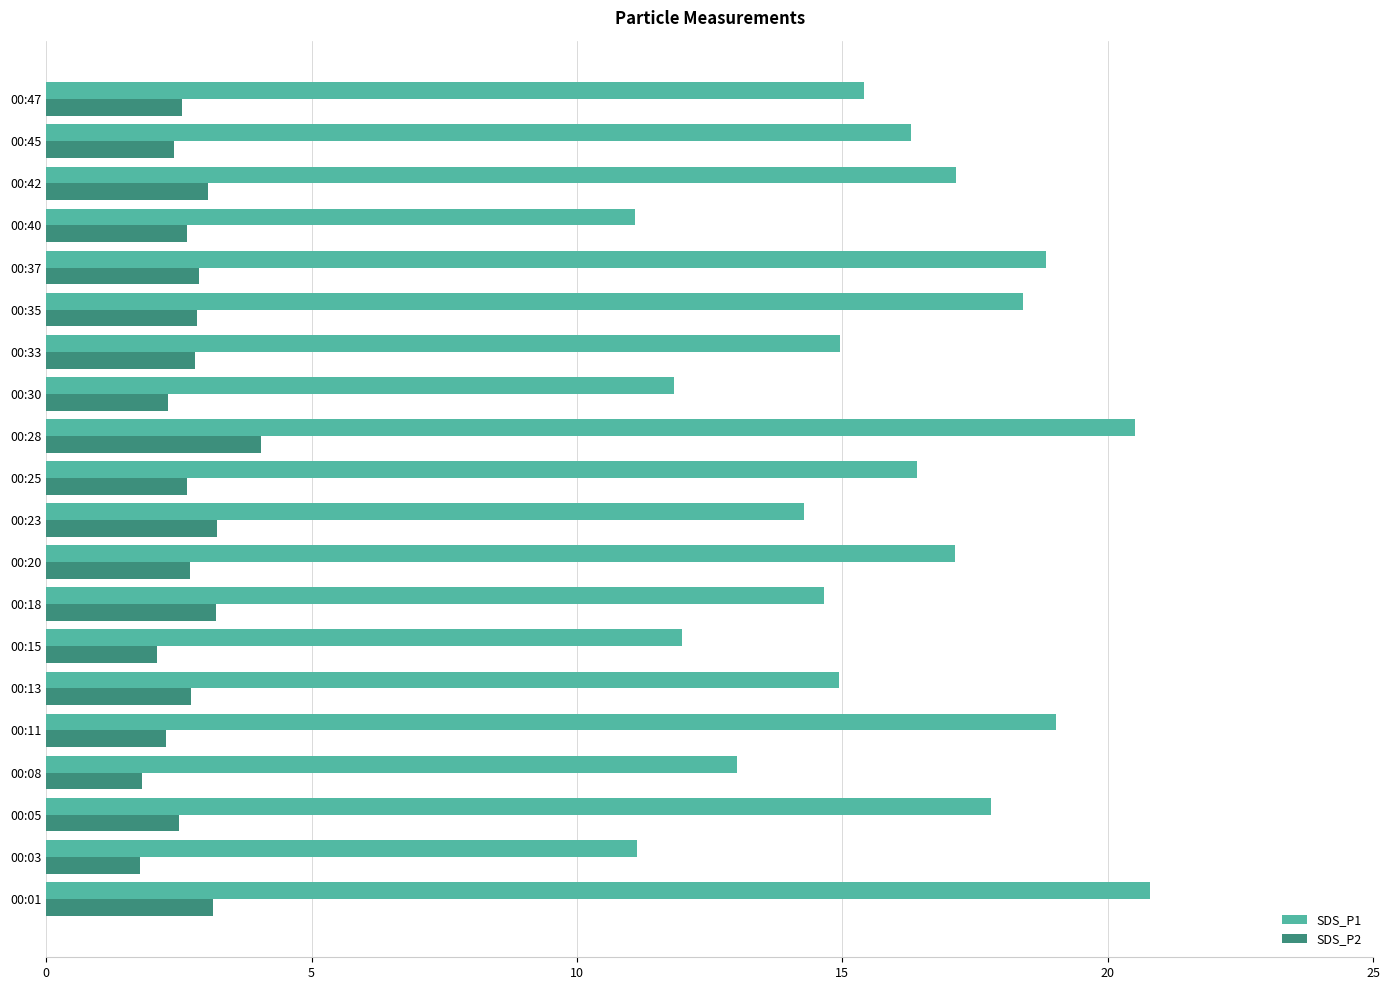

Which series has the widest spread of values?

SDS_P1